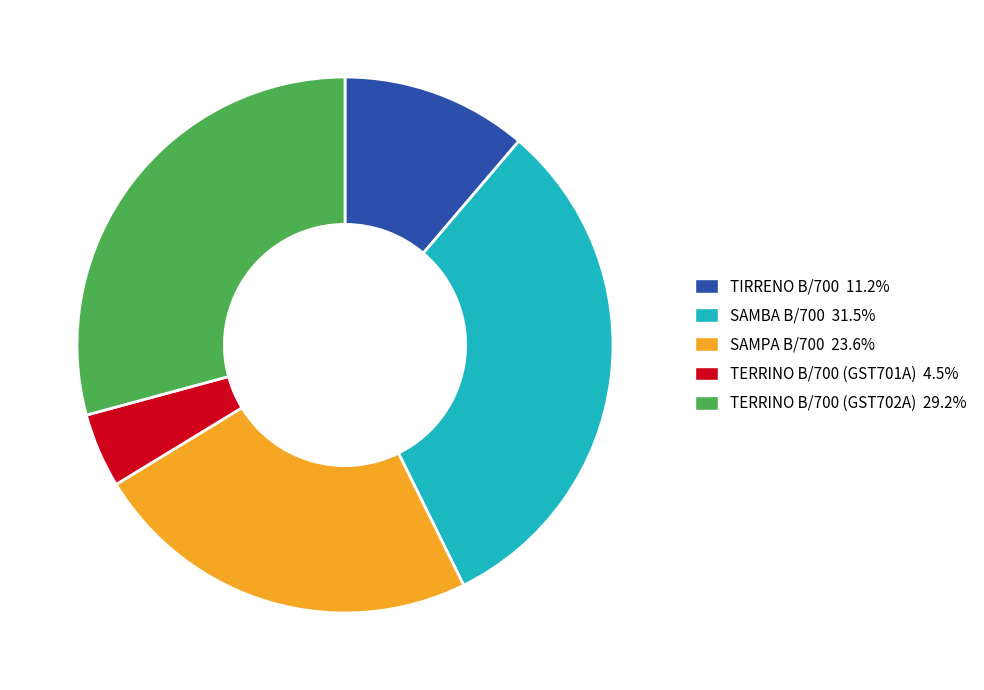

Rank the categories by value from highest to lowest.

SAMBA B/700, TERRINO B/700 (GST702A), SAMPA B/700, TIRRENO B/700, TERRINO B/700 (GST701A)